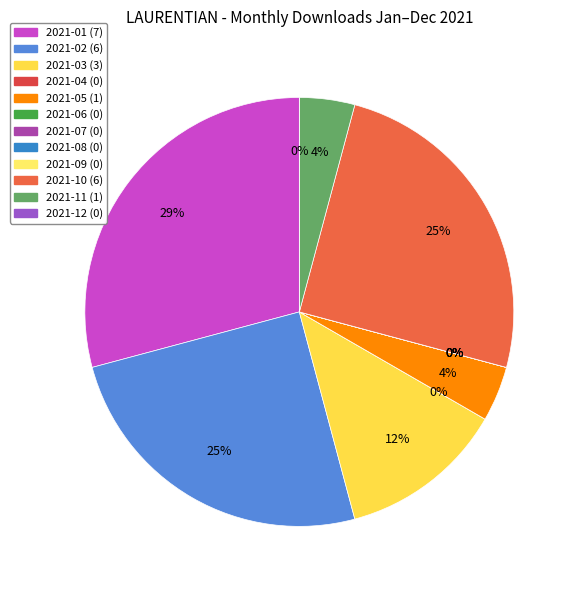

What is the largest slice in the pie chart?

2021-01